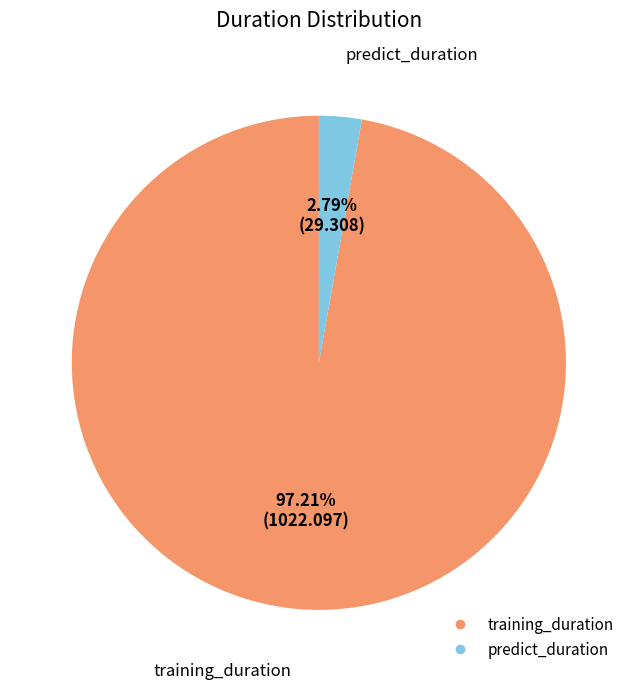

What portion of the pie excludes predict_duration?

97.2%